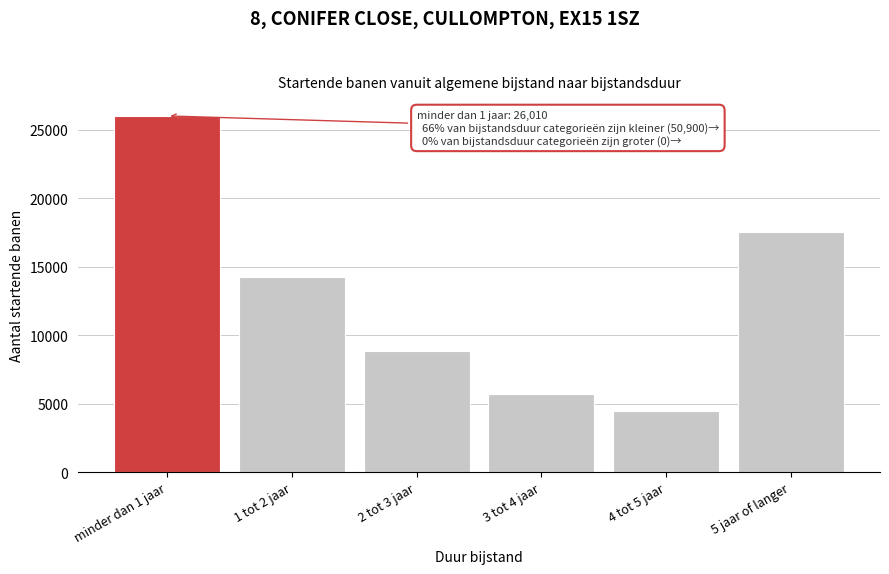

Reading left to right, list all the values displayed in this chart.

minder dan 1 jaar=26010	1 tot 2 jaar=14230	2 tot 3 jaar=8860	3 tot 4 jaar=5730	4 tot 5 jaar=4510	5 jaar of langer=17570